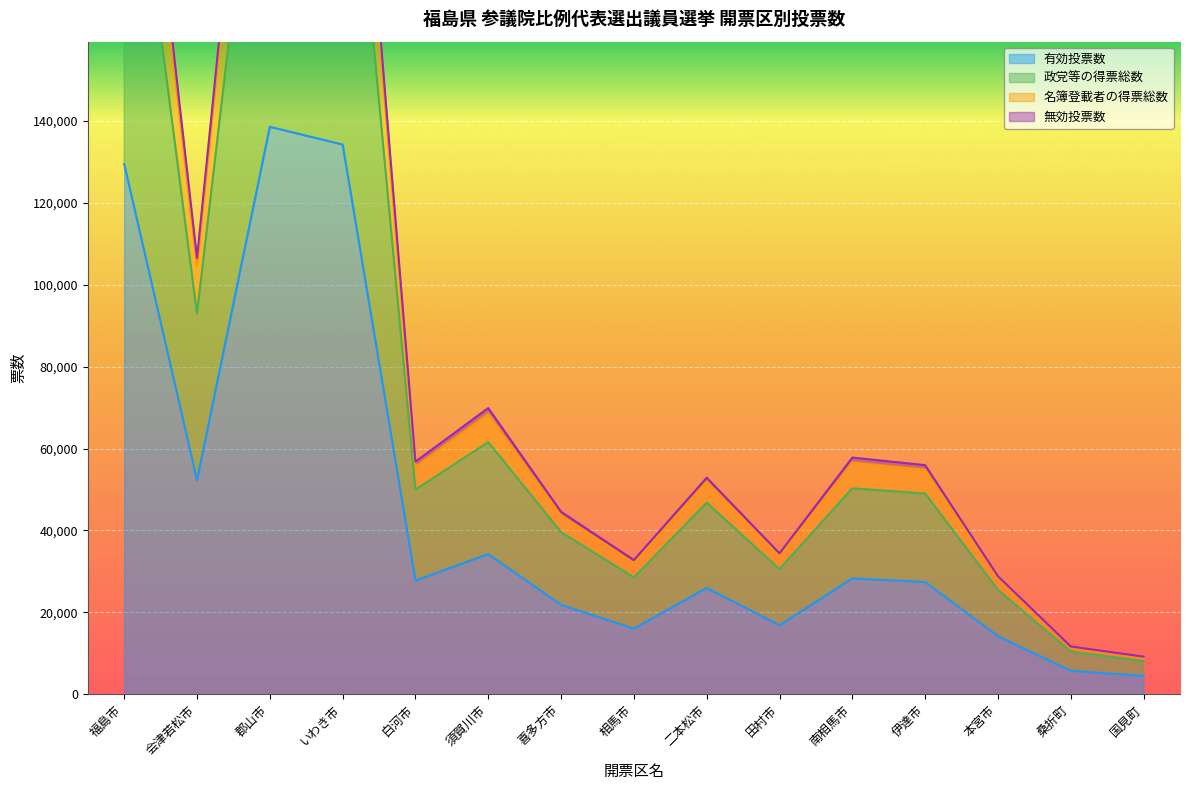

What is the difference between the 政党等の得票総数 values at 相馬市 and 本宮市?

3034.0